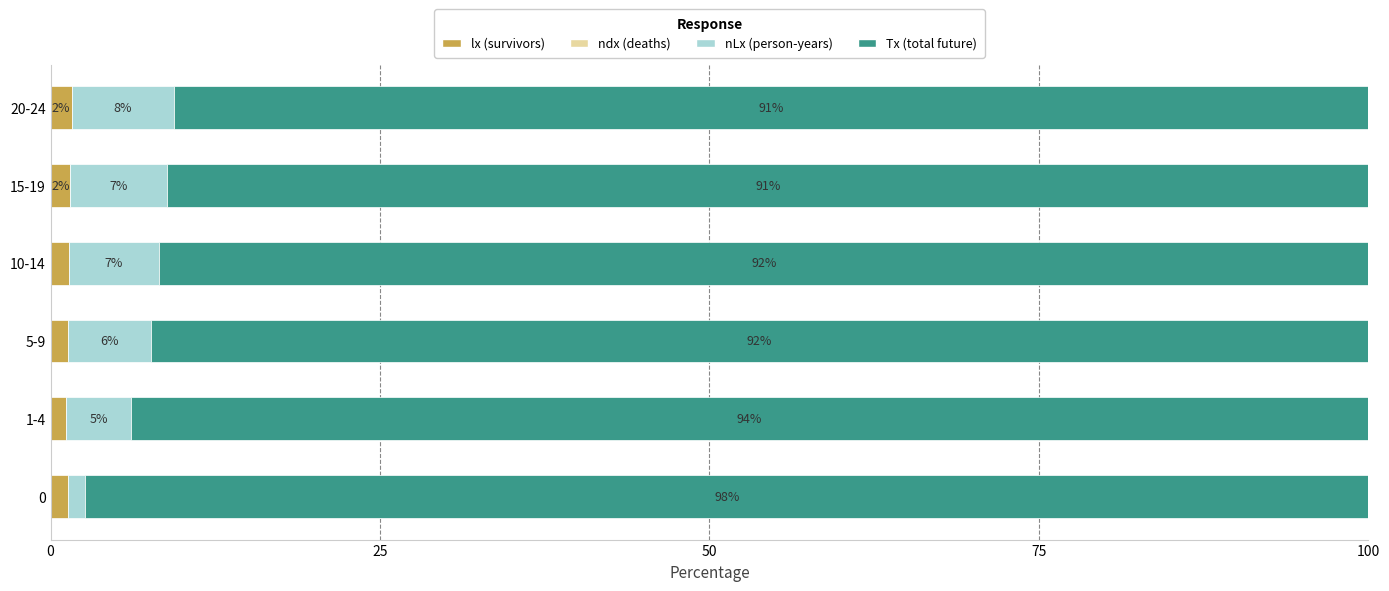

Reading left to right, what are all the values shown in this chart?

lx (survivors): 1.3	1.2	1.3	1.4	1.5	1.6
ndx (deaths): 0.6	0.6	0.6	0.6	0.6	0.6
nLx (person-years): 1.3	4.9	6.3	6.8	7.3	7.8
Tx (total future): 97.5	93.9	92.4	91.9	91.3	90.6